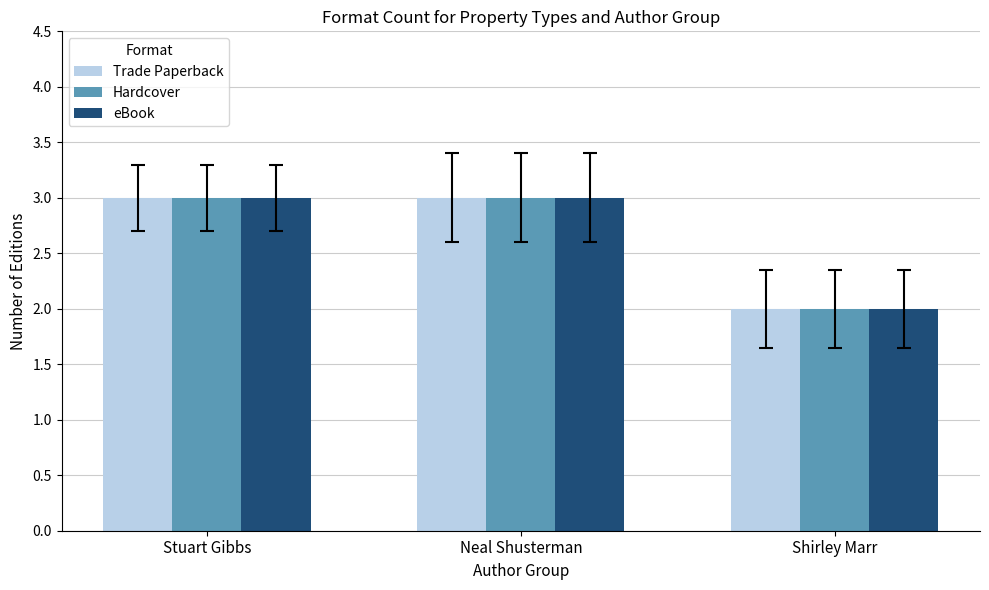

What is the sum of the Hardcover values at Stuart Gibbs and Shirley Marr?

5